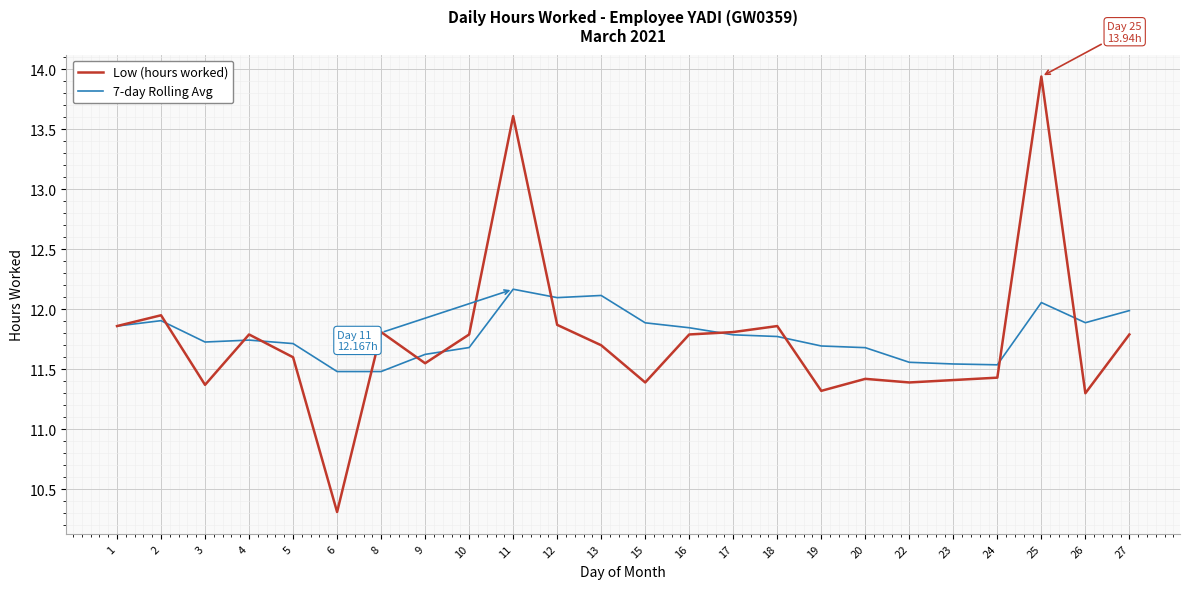

Which series has the widest spread of values?

Low (hours worked)